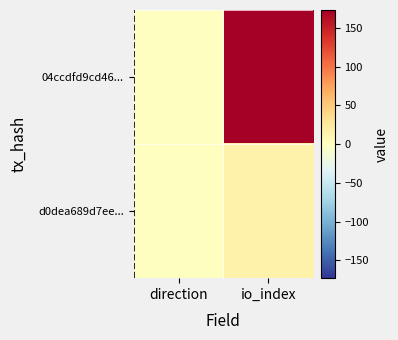

How many series are shown in this chart?

2